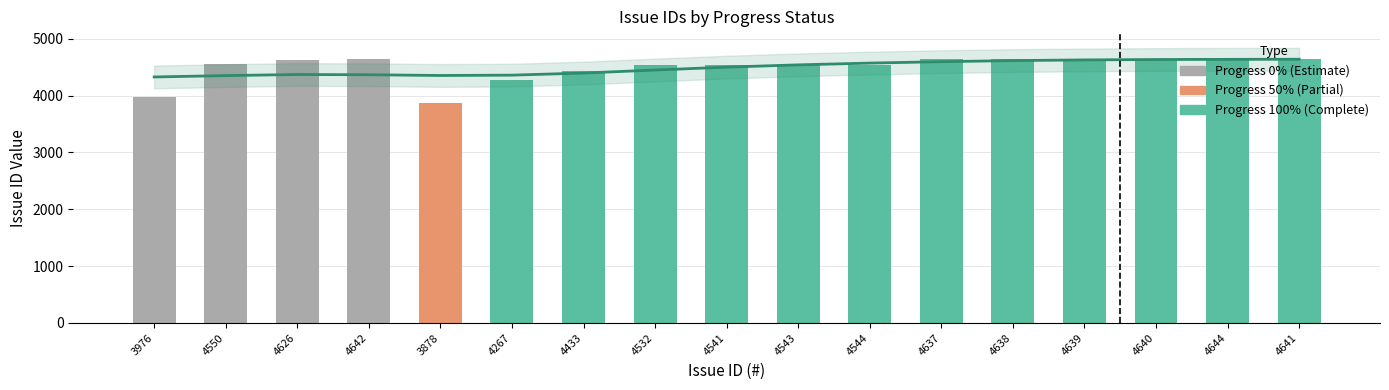

Is it true that Progress equals 43 at 4637?

False